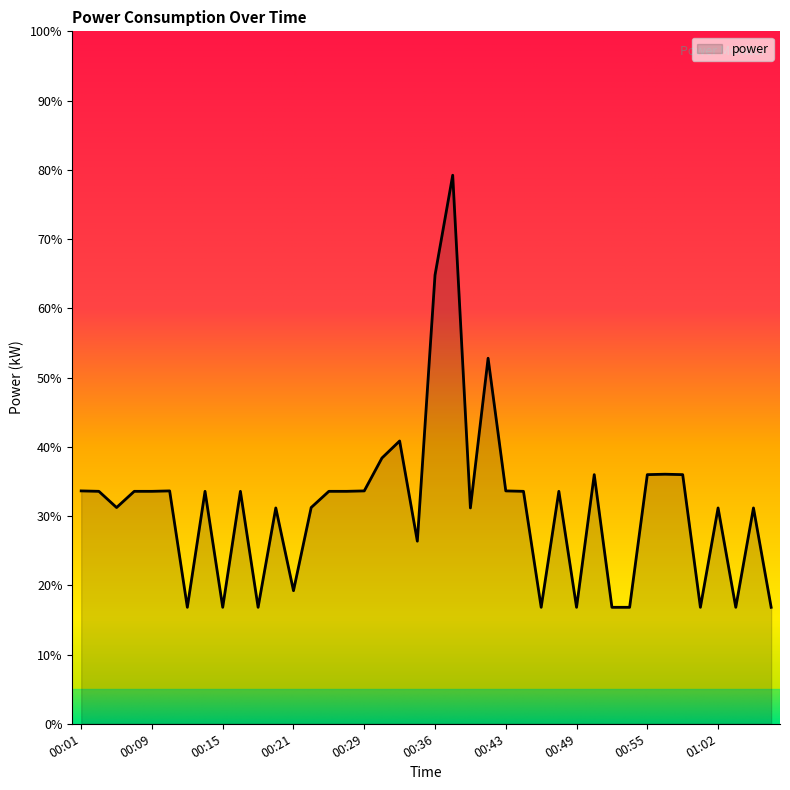

What is the smallest value displayed?

16.8